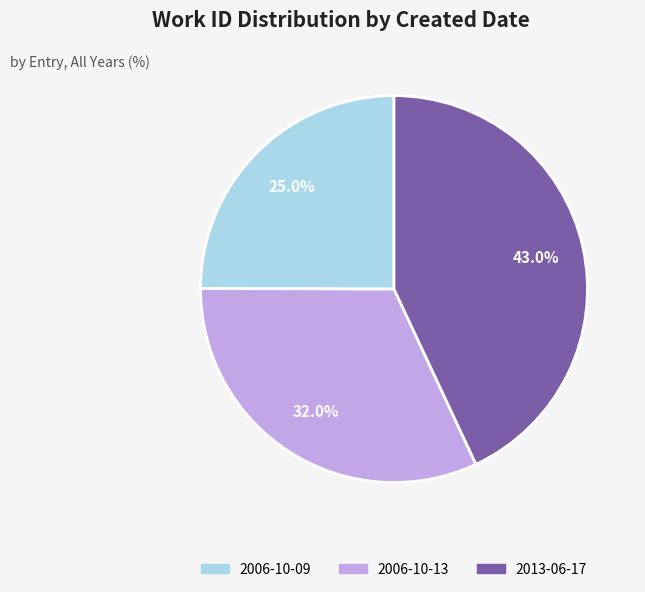

To the nearest percent, what is the difference between the 2006-10-13 and 2006-10-09 slice percentages?

7%